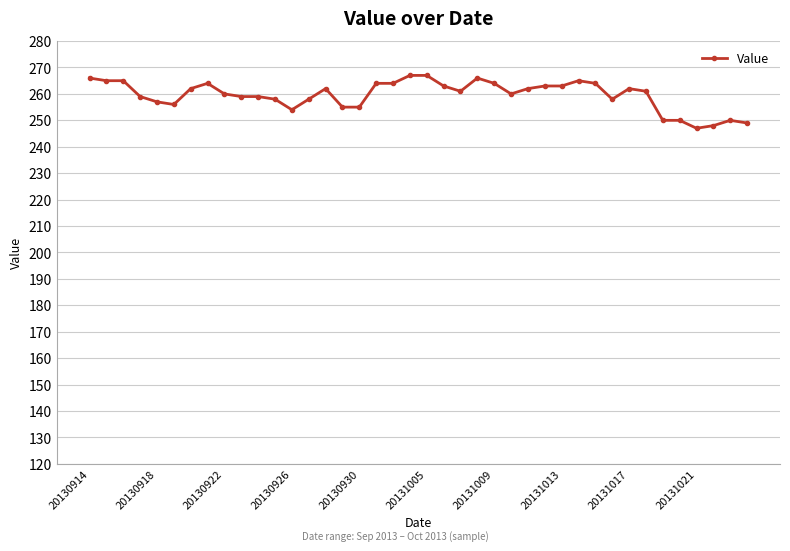

True or false: there are more than 2 points higher than both neighbors.

True